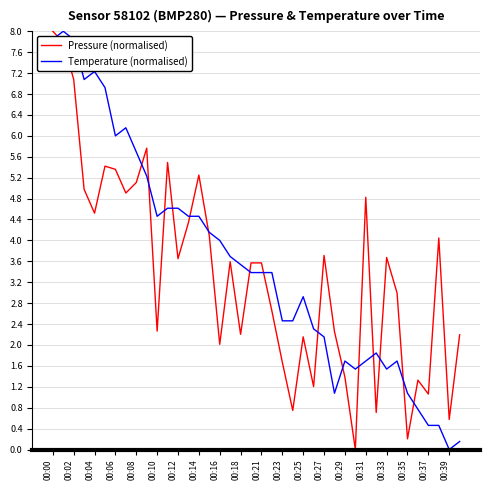

What is the average value of the Temperature (normalised) series?

3.6